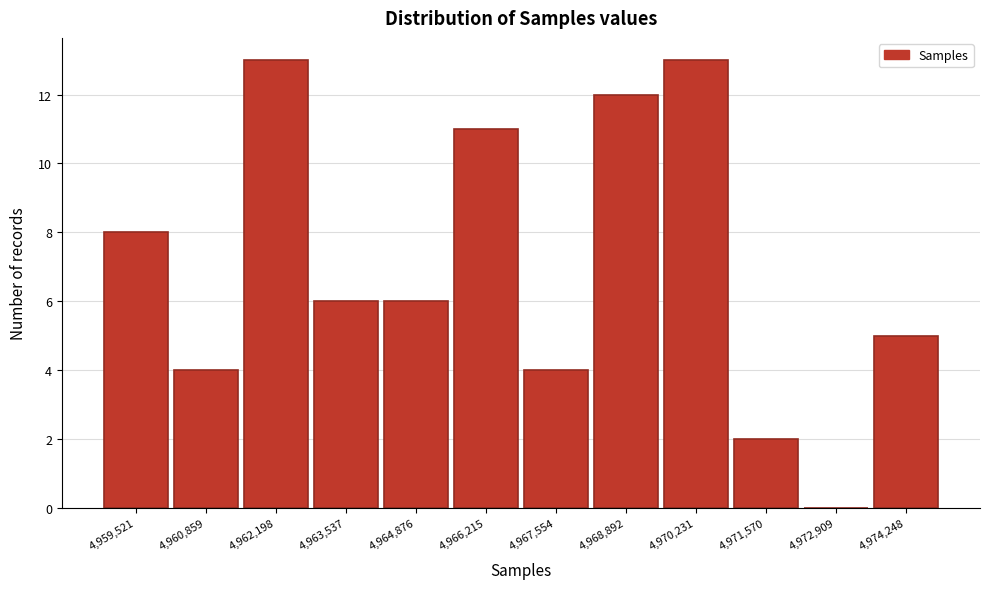

Reading right to left, list all the values displayed in this chart.

4,974,248=5	4,972,909=0	4,971,570=2	4,970,231=13	4,968,892=12	4,967,554=4	4,966,215=11	4,964,876=6	4,963,537=6	4,962,198=13	4,960,859=4	4,959,521=8